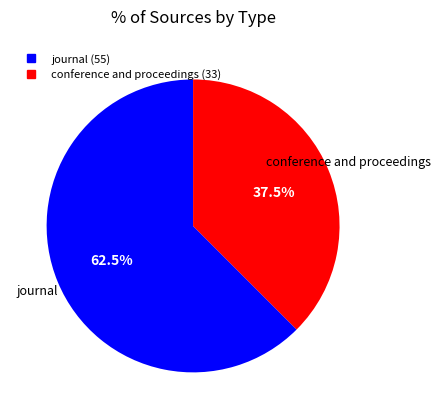

How many slices are in this pie chart?

2